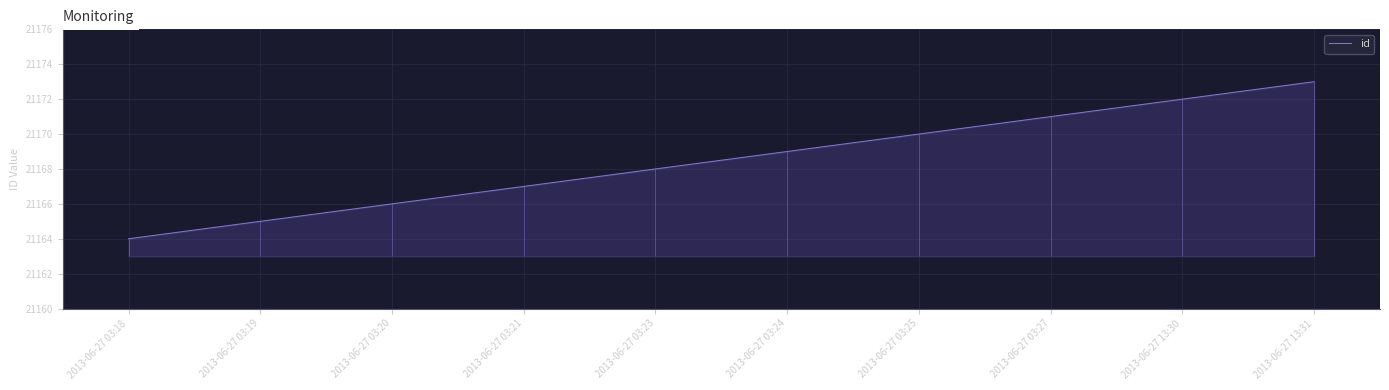

What is the ratio of the value at 2013-06-27 03:19 to the value at 2013-06-27 03:24?

1.0